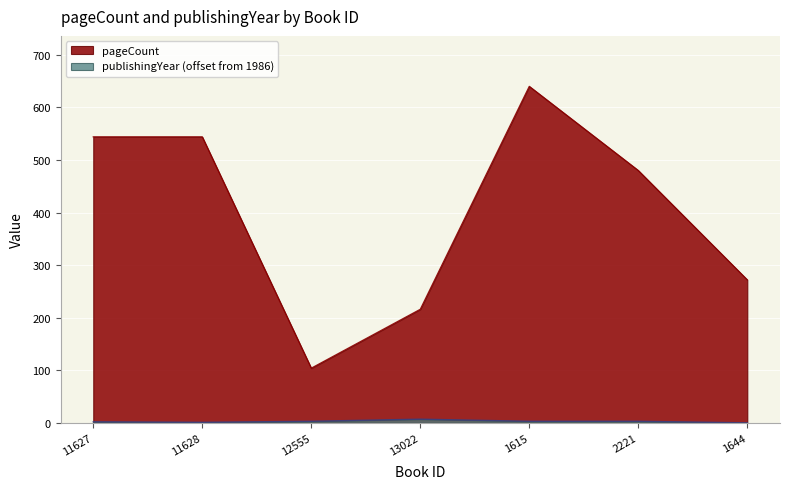

List the series in order of their overall mean, lowest first.

publishingYear, pageCount